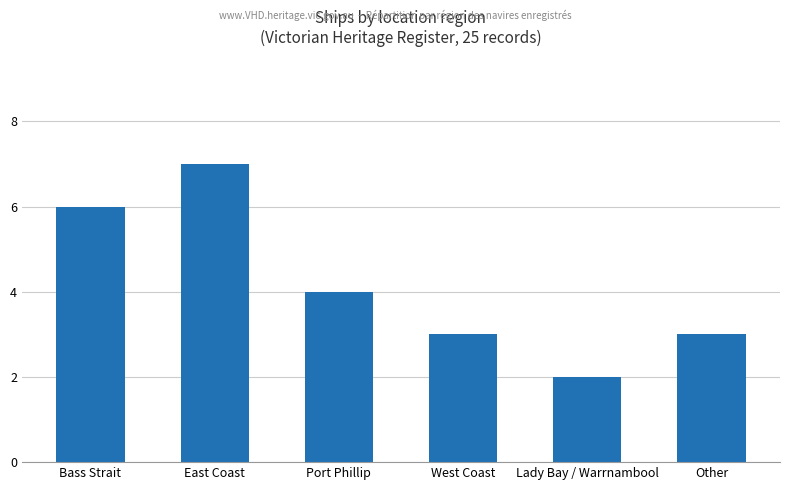

What value does the data have at Port Phillip?

4